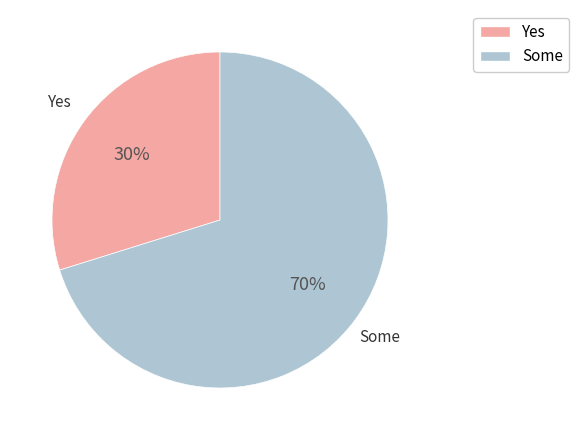

Is there a majority slice in this chart?

Yes